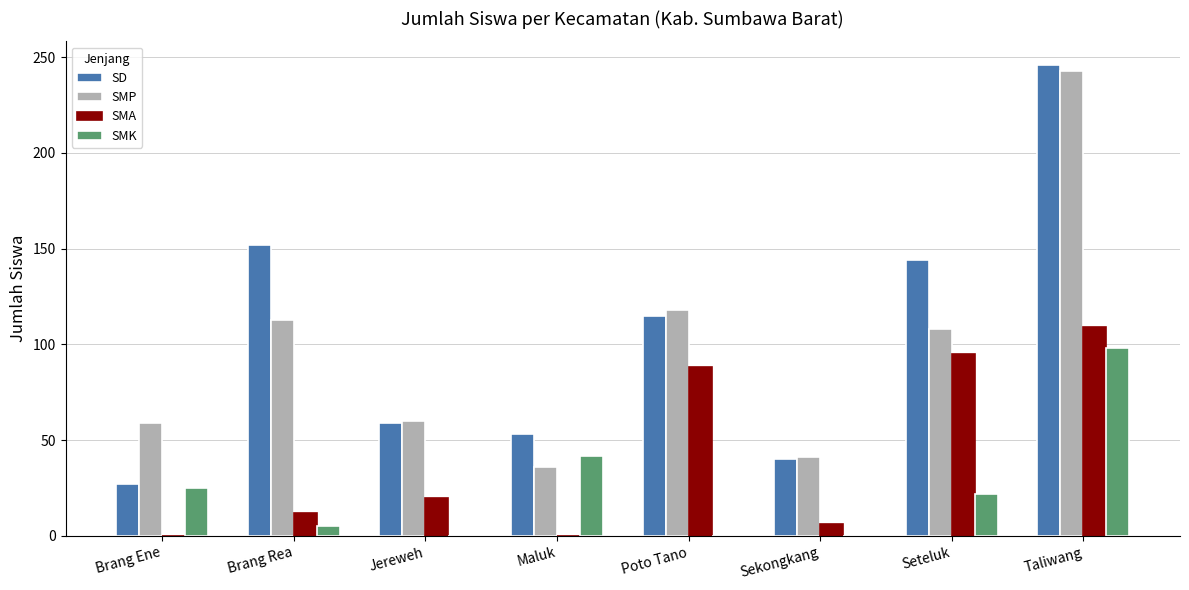

At which category is the sum across all series the highest?

Taliwang